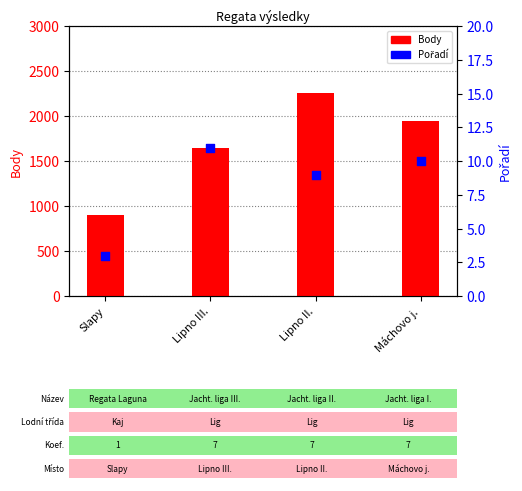

Which series contains the highest Y value?

Body